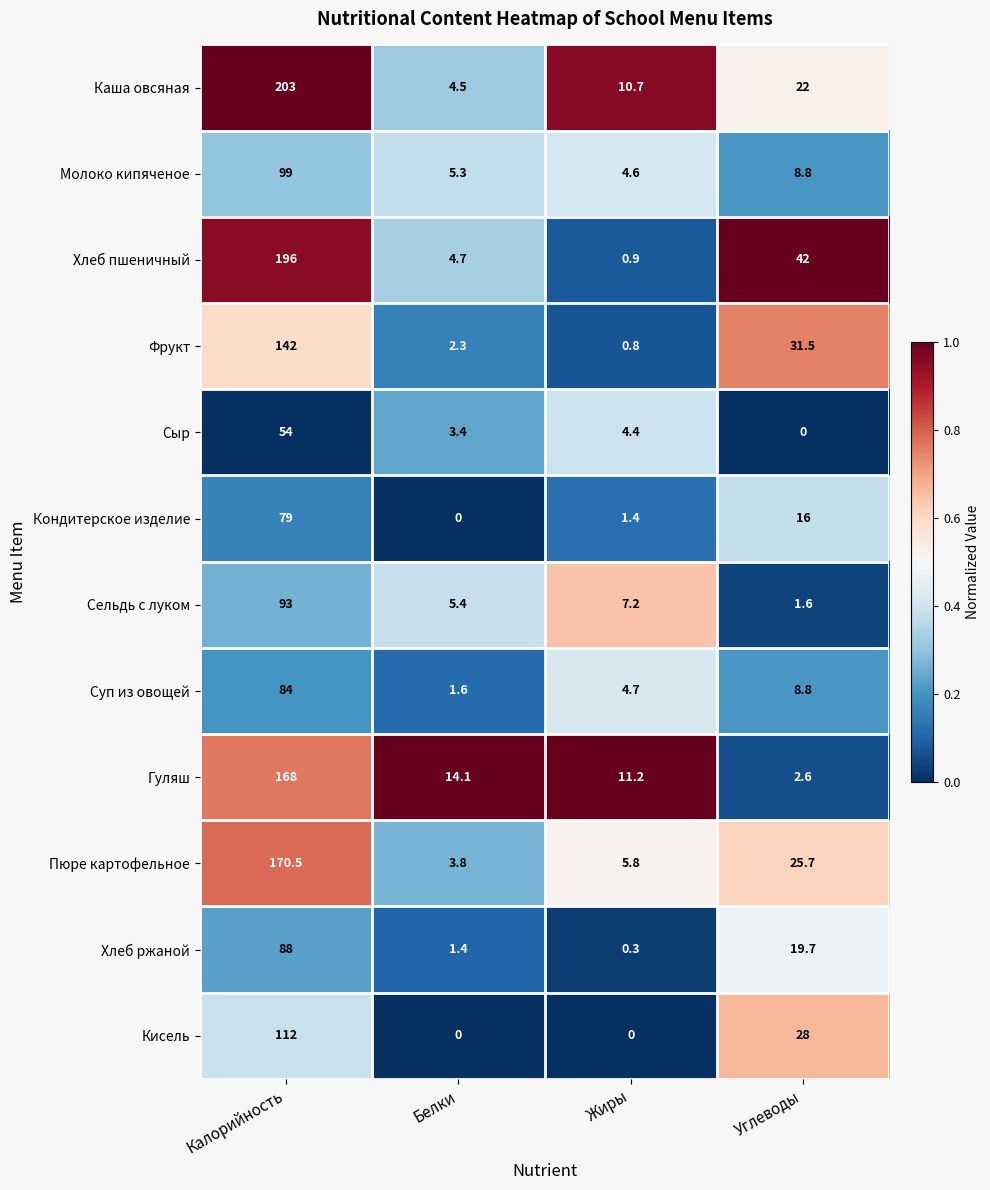

What is the difference between the second highest and second lowest values in the Молоко кипяченое series?

3.5